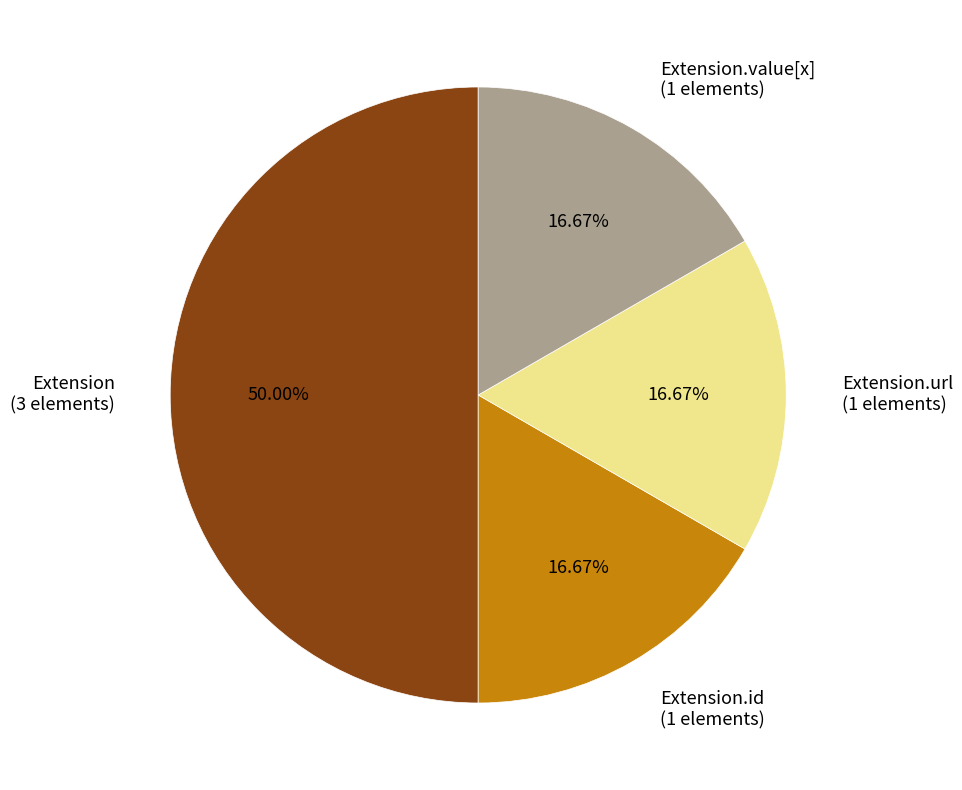

What is the largest slice in the pie chart?

Extension (3 elements)